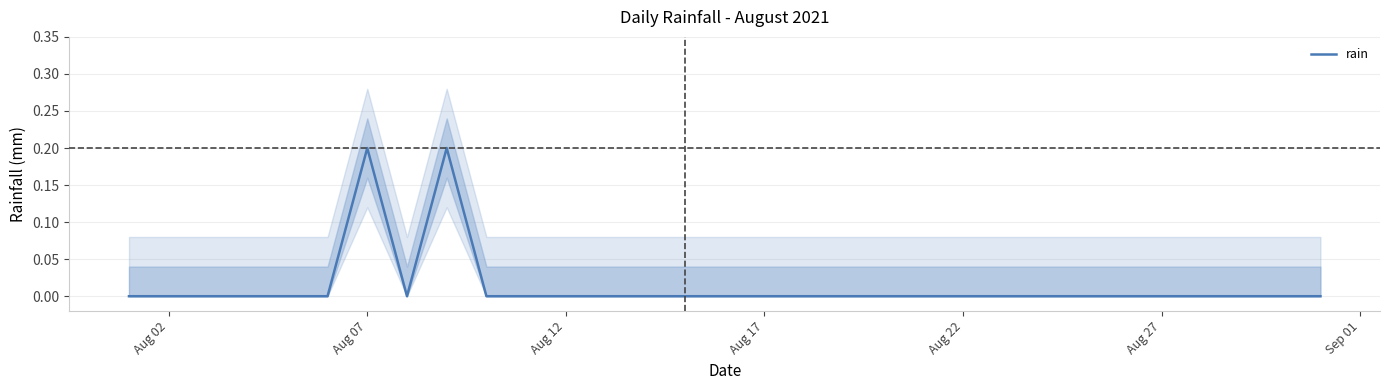

The value at Aug 02 is 0.1. True or false?

False